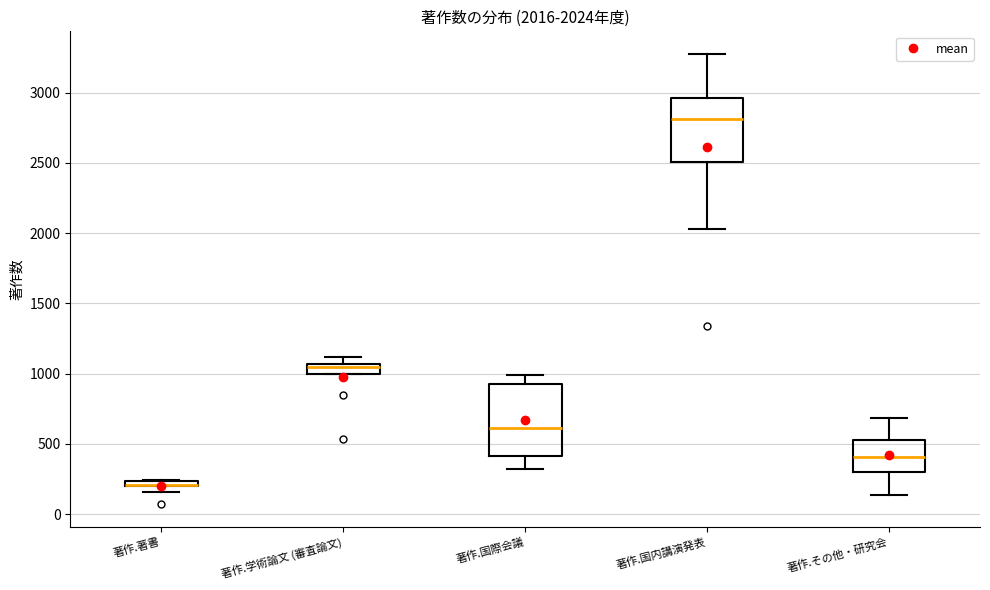

Which box is the tallest, from its lower edge to its upper edge?

著作.国際会議